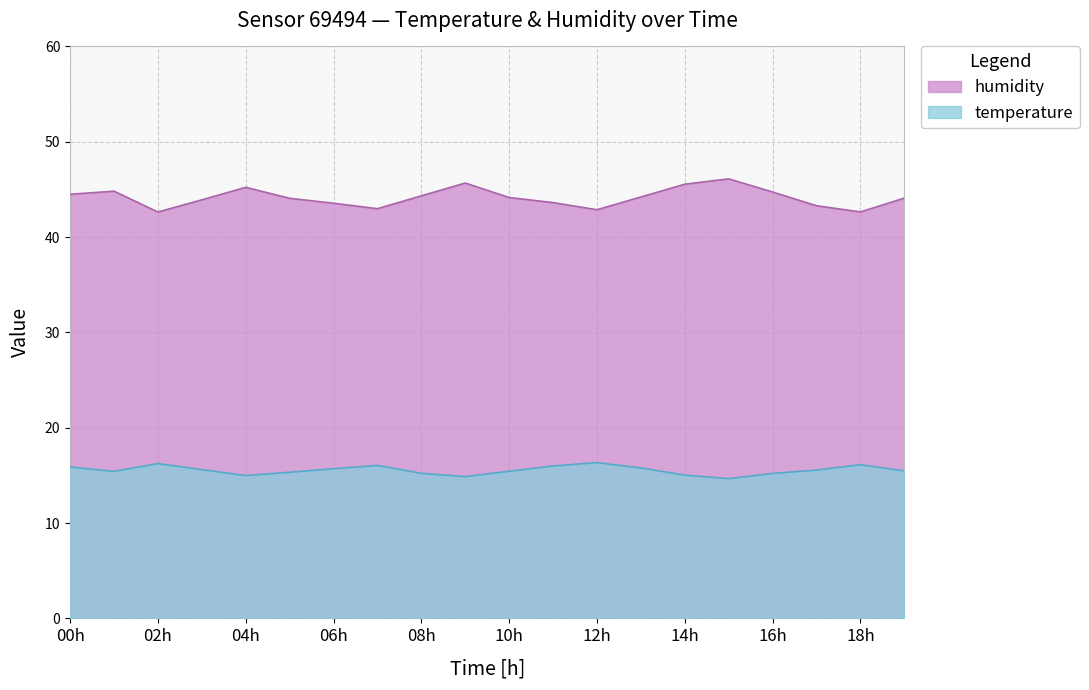

In humidity, how many points are lower than both neighbors (excluding endpoints)?

4